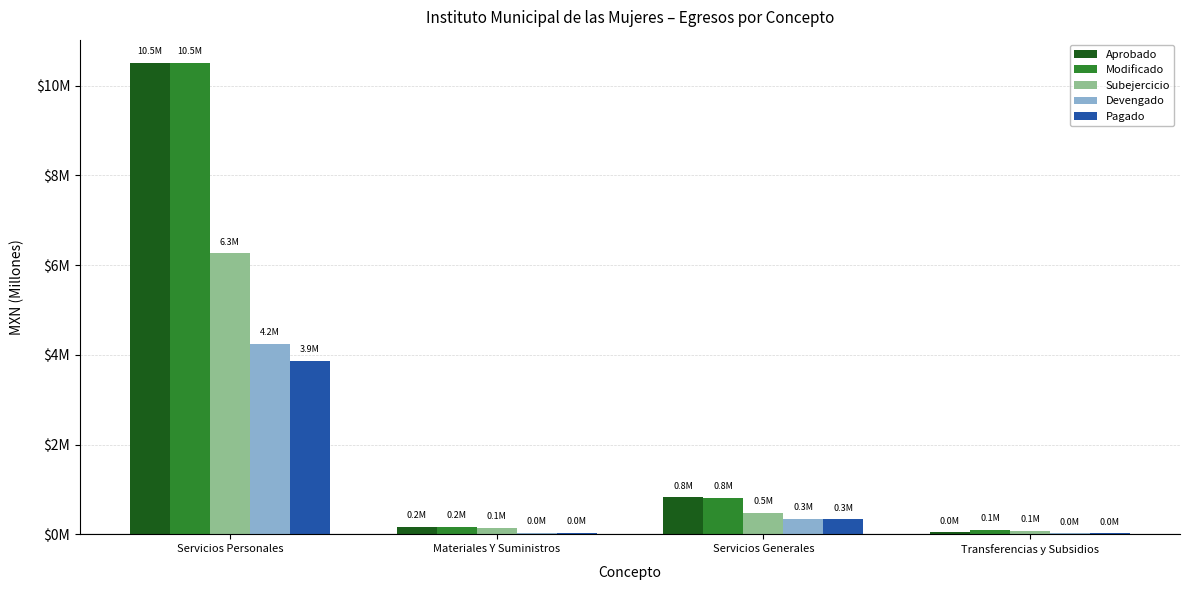

Between Materiales Y Suministros and Transferencias y Subsidios, which series saw the biggest shift?

Aprobado